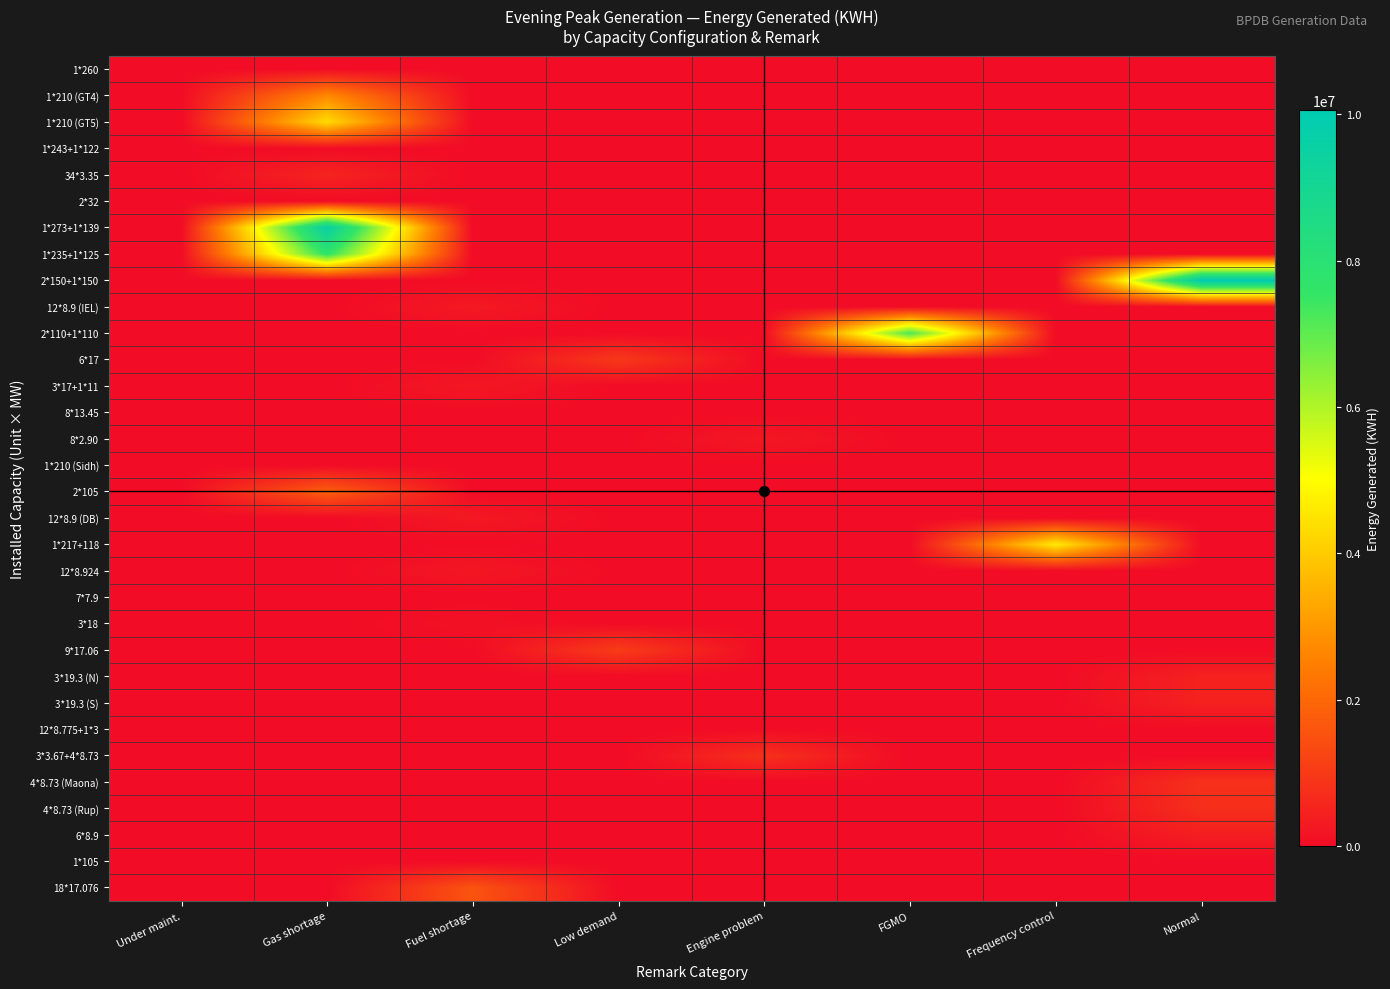

Which category has the lowest value across all series?

Under maint.